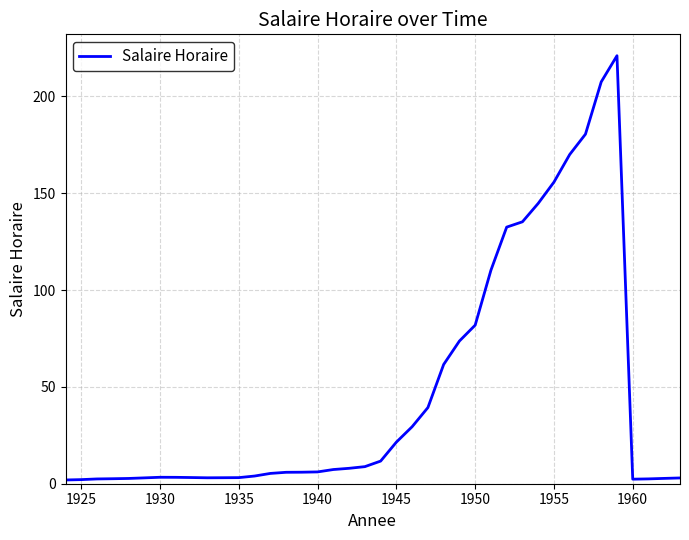

What is the difference between the maximum and minimum values?

219.1